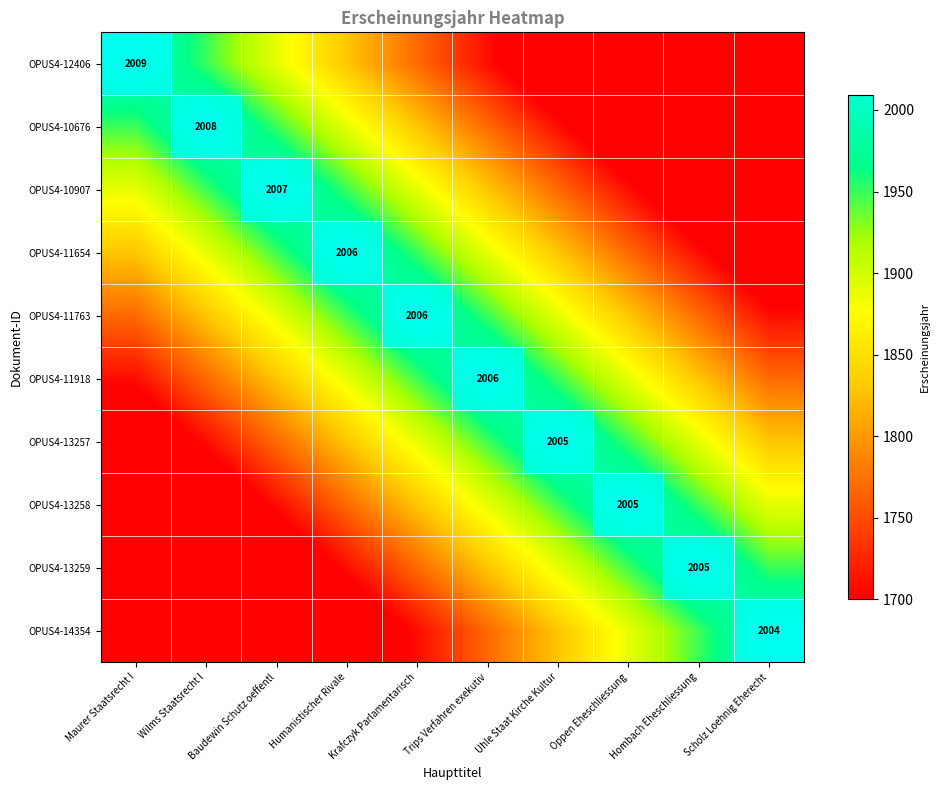

How many categories are shown in the chart?

10